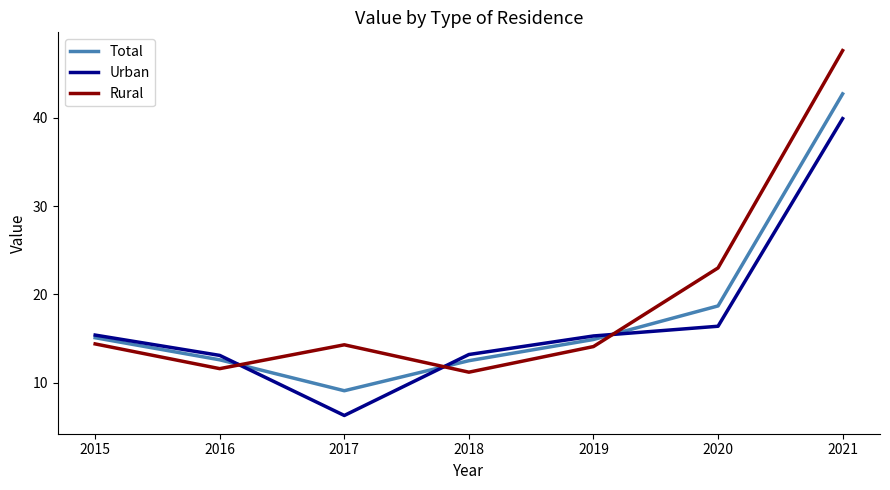

What is the difference between the highest and lowest values at 2015?

1.0